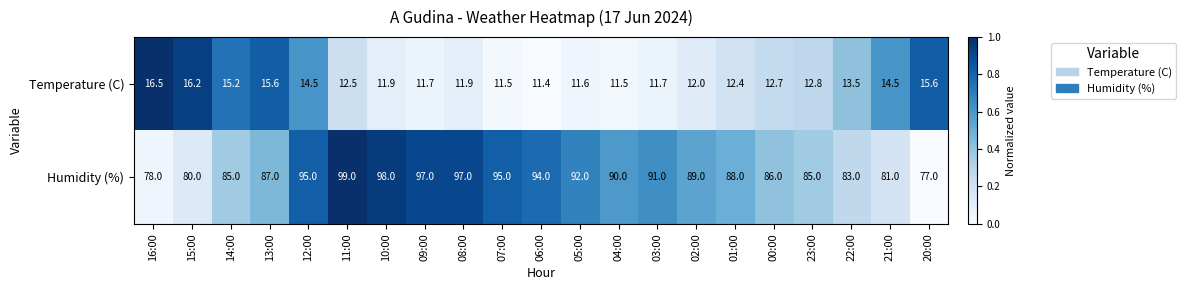

What is the difference between the Temperature (C) values at 02:00 and 15:00?

4.2